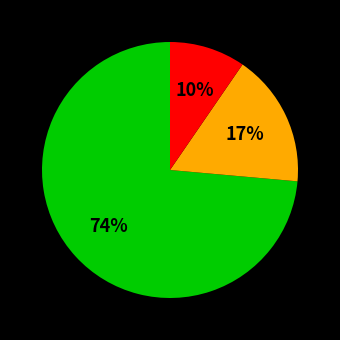

Is there a majority slice in this chart?

Yes